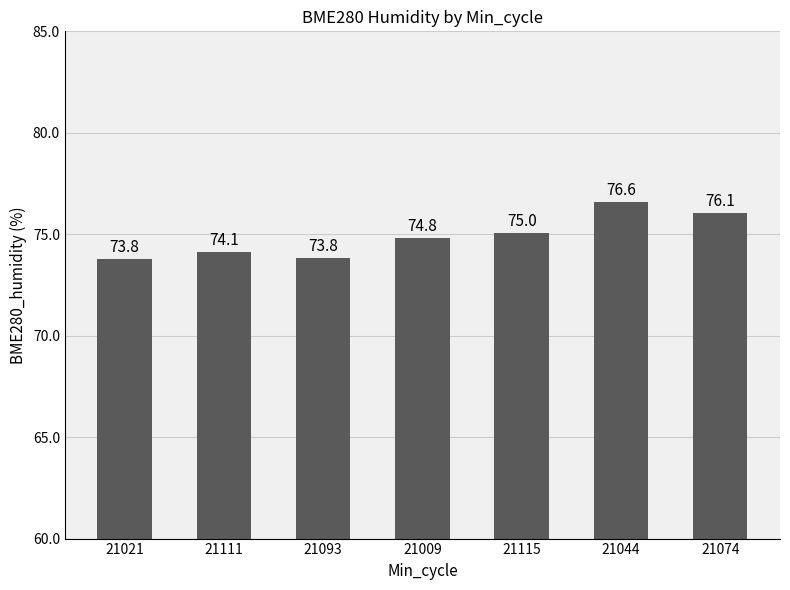

What value does the data have at 21044?

76.6